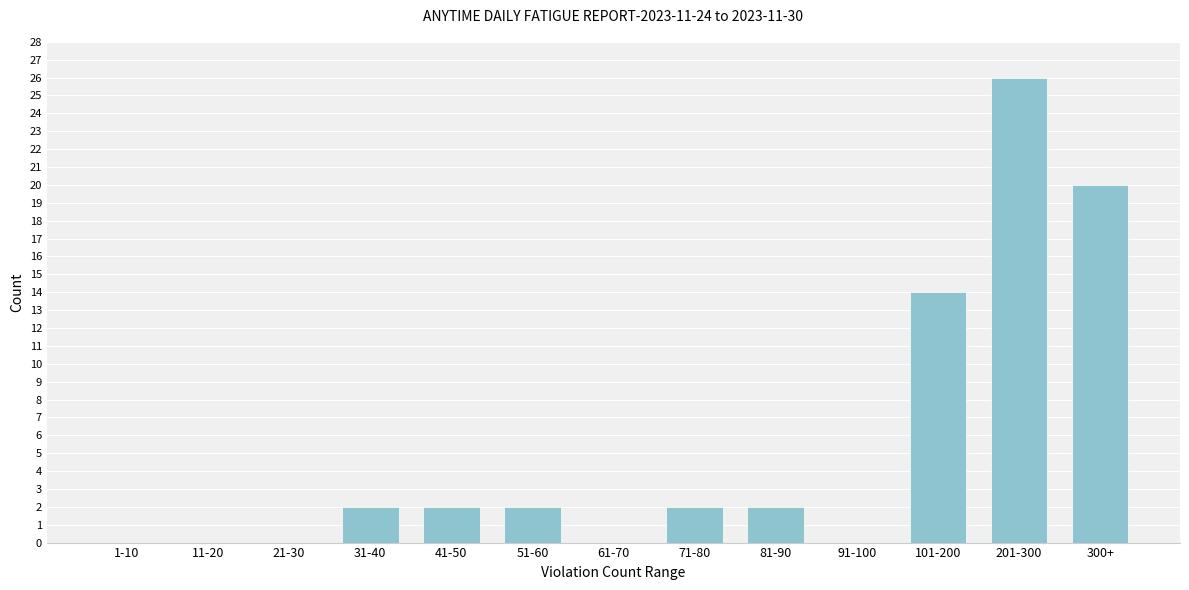

Reading right to left, what are all the values shown in this chart?

300+=20	201-300=26	101-200=14	91-100=0	81-90=2	71-80=2	61-70=0	51-60=2	41-50=2	31-40=2	21-30=0	11-20=0	1-10=0